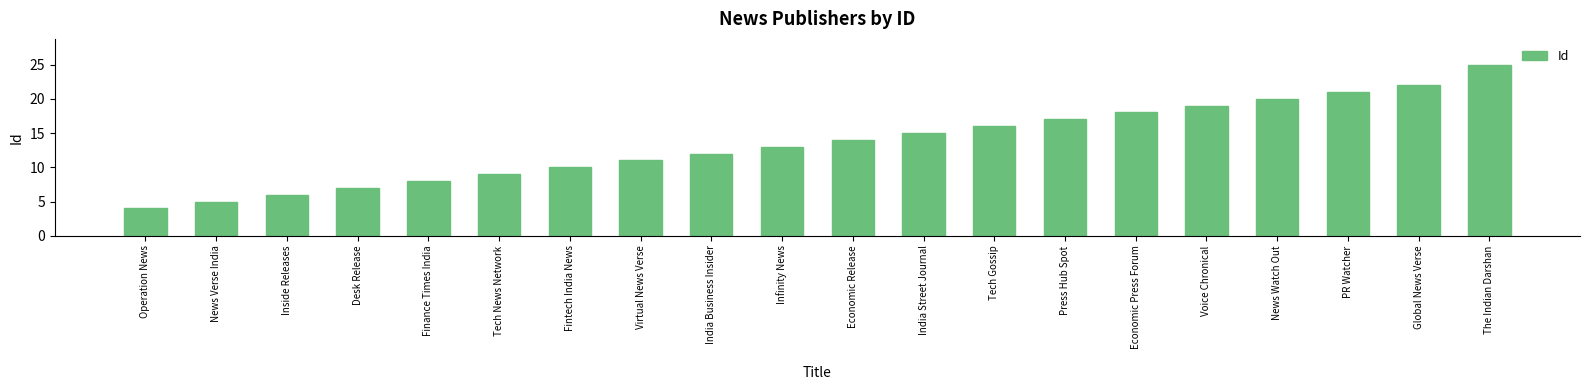

Which label corresponds to the smallest value in the chart?

Operation News